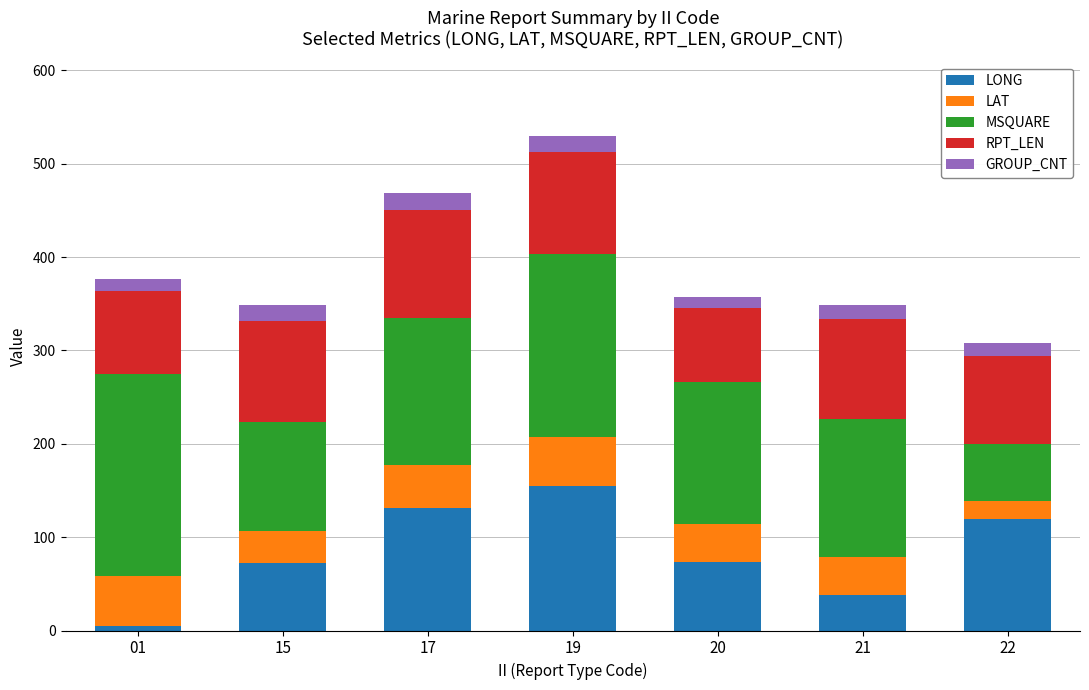

At which category is the sum across all series the highest?

19